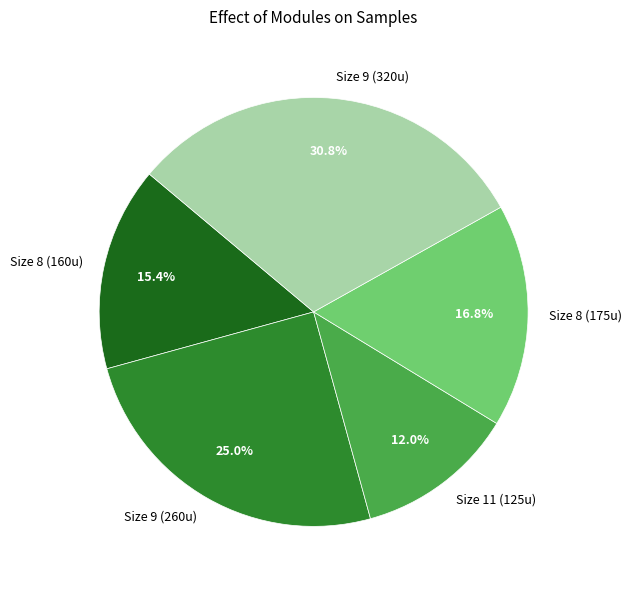

Approximately how many times larger is the value at Size 8 (160u) compared to Size 8 (175u)?

0.9